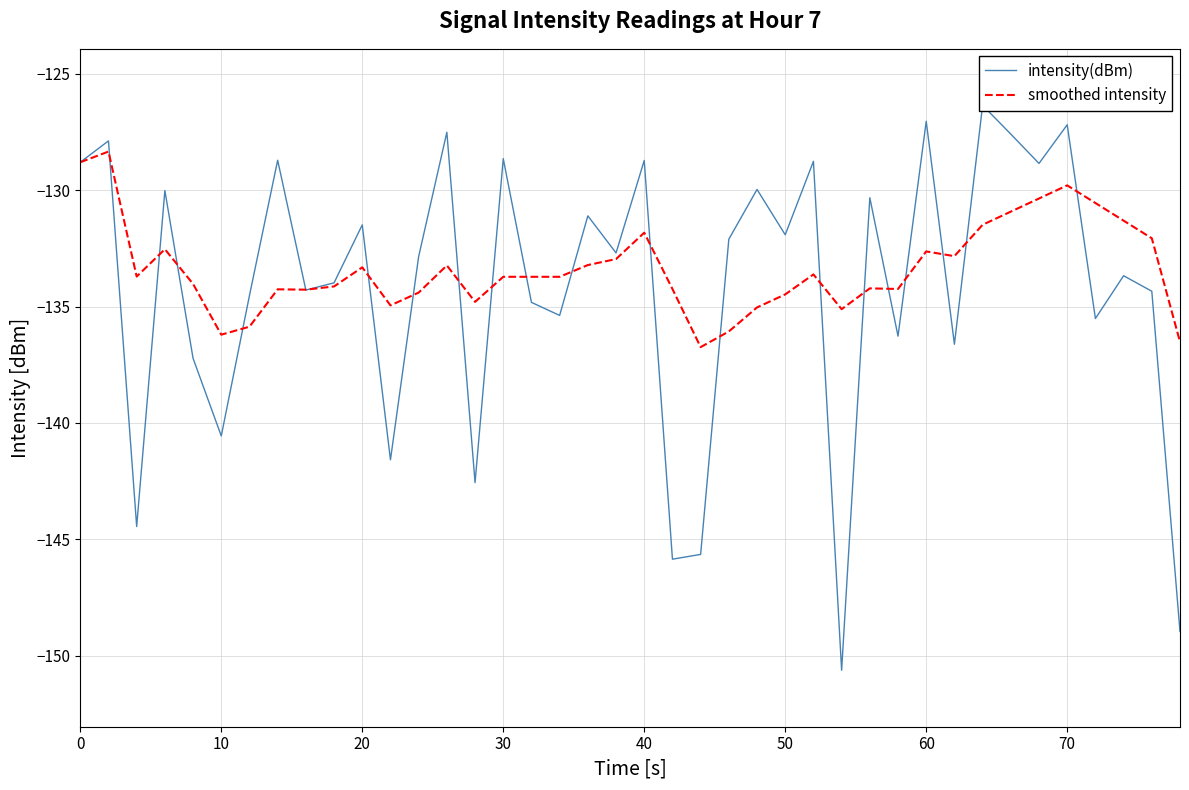

The value of smoothed intensity at 70 is -168.8. True or false?

False